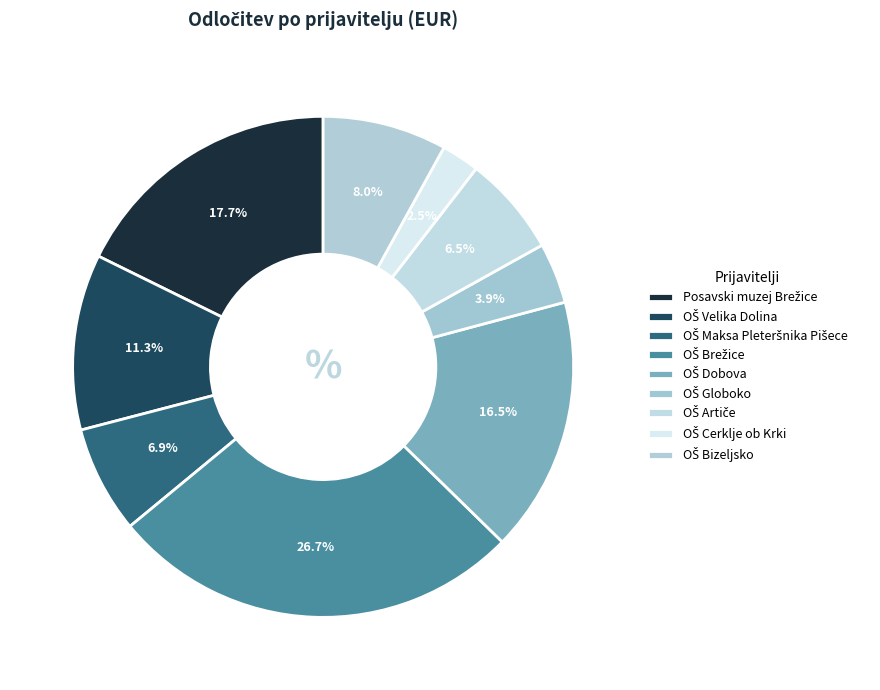

Count the number of slices in the pie.

9